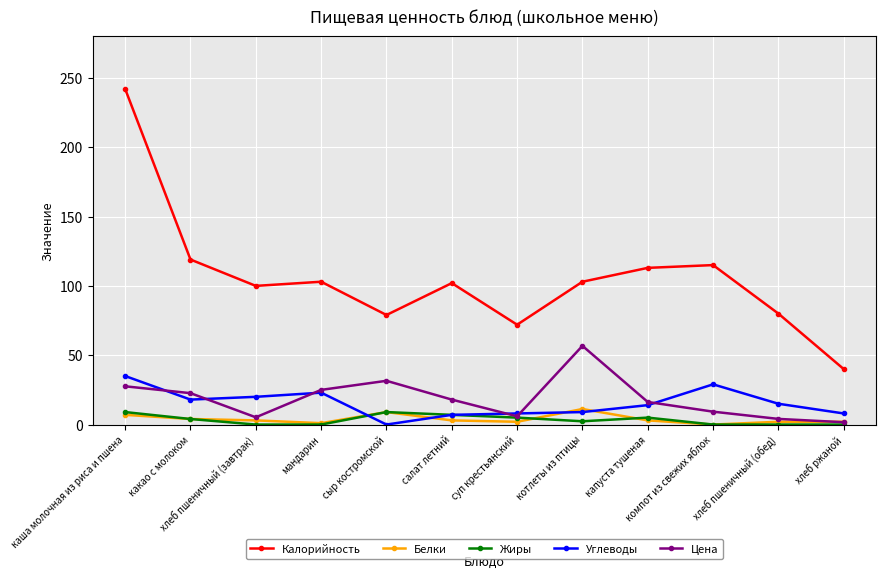

Read the Калорийность value at каша молочная из риса и пшена.

242.0